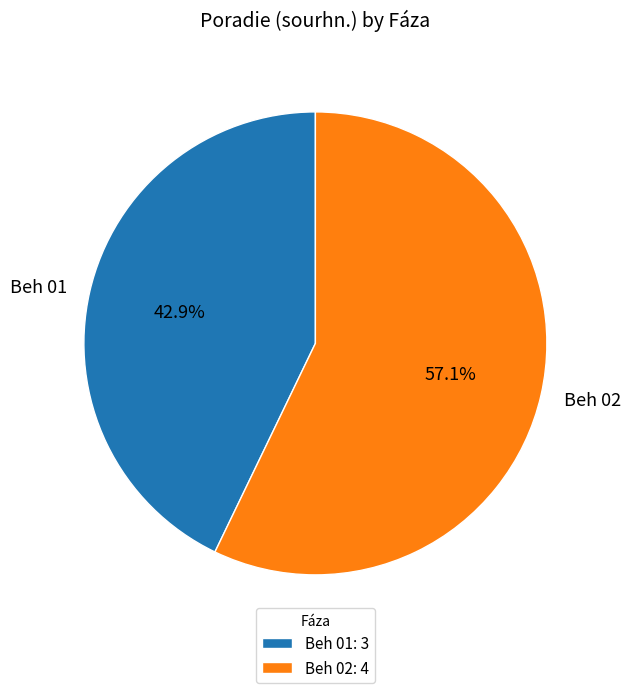

How many slices are in this pie chart?

2